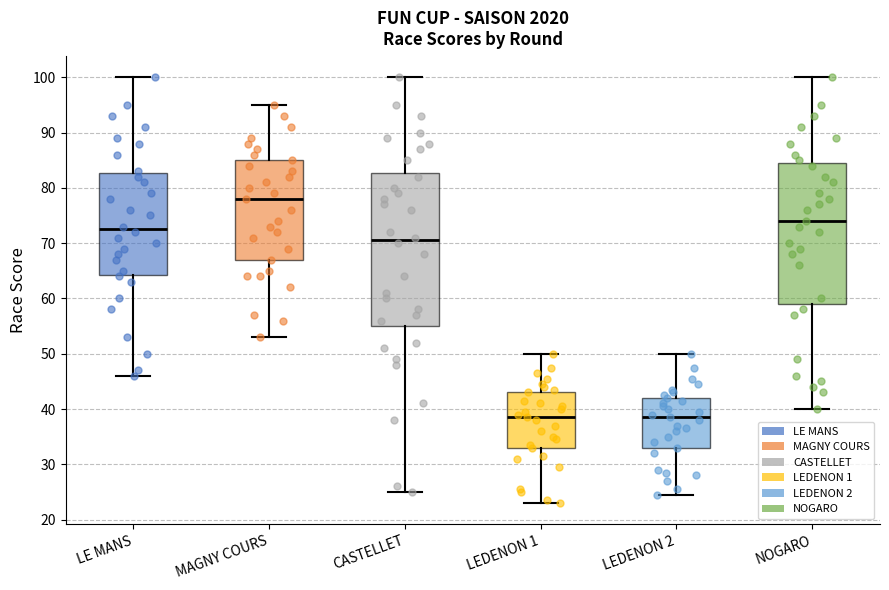

Reading left to right, read every box against the y-axis: the position of its median line, the range the box covers, and the ends of its whiskers. The values are not printed on the chart, so give them approximately, as read against the axis.

LE MANS: median 73, box 64 to 83, whiskers 46 to 100
MAGNY COURS: median 78, box 67 to 85, whiskers 53 to 95
CASTELLET: median 71, box 55 to 83, whiskers 25 to 100
LEDENON 1: median 39, box 33 to 43, whiskers 23 to 50
LEDENON 2: median 39, box 33 to 42, whiskers 25 to 50
NOGARO: median 74, box 59 to 85, whiskers 40 to 100